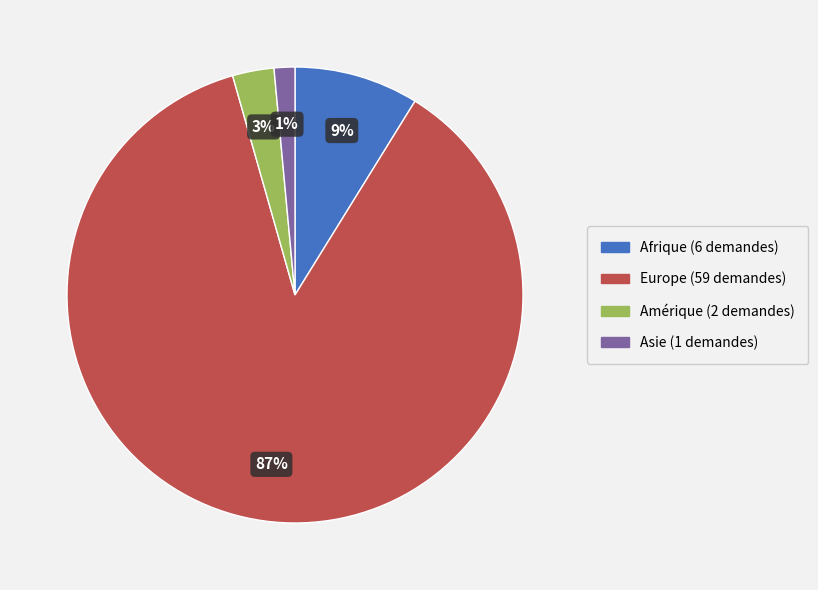

What is the smallest slice in the pie chart?

Asie